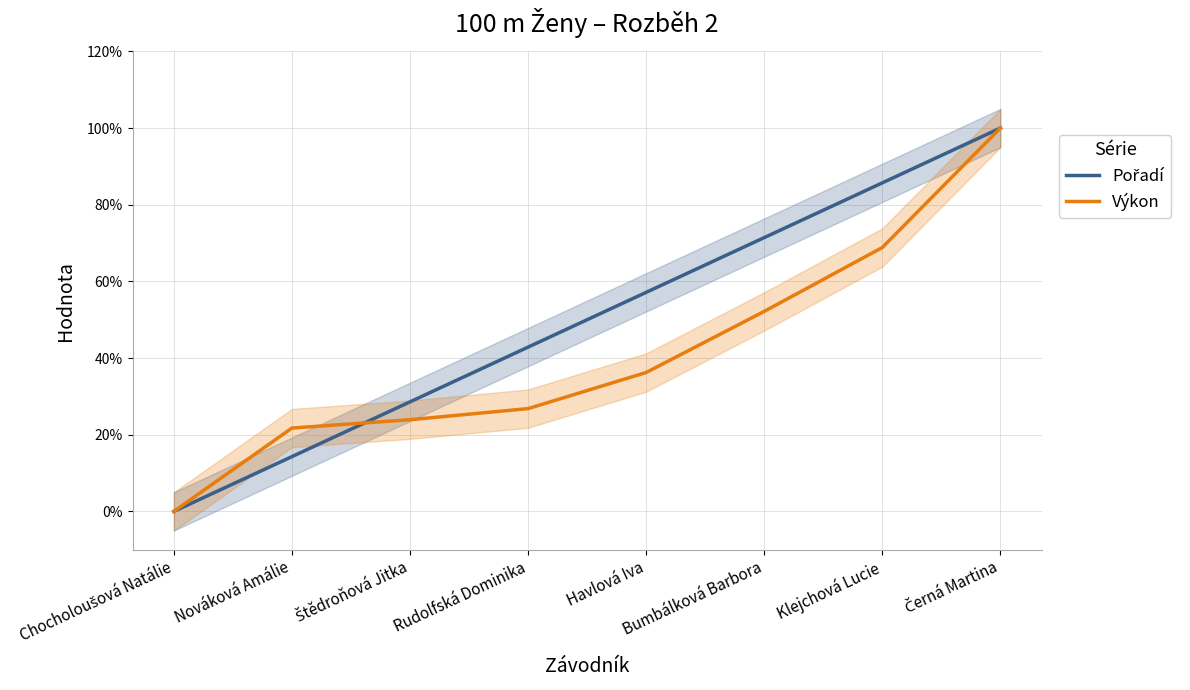

What is the difference between the maximum and minimum values in the Výkon series?

1.0